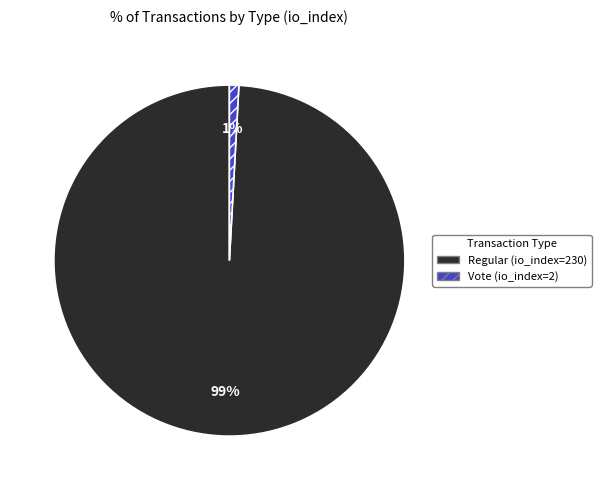

Which slice is the largest?

Regular (io_index=230)